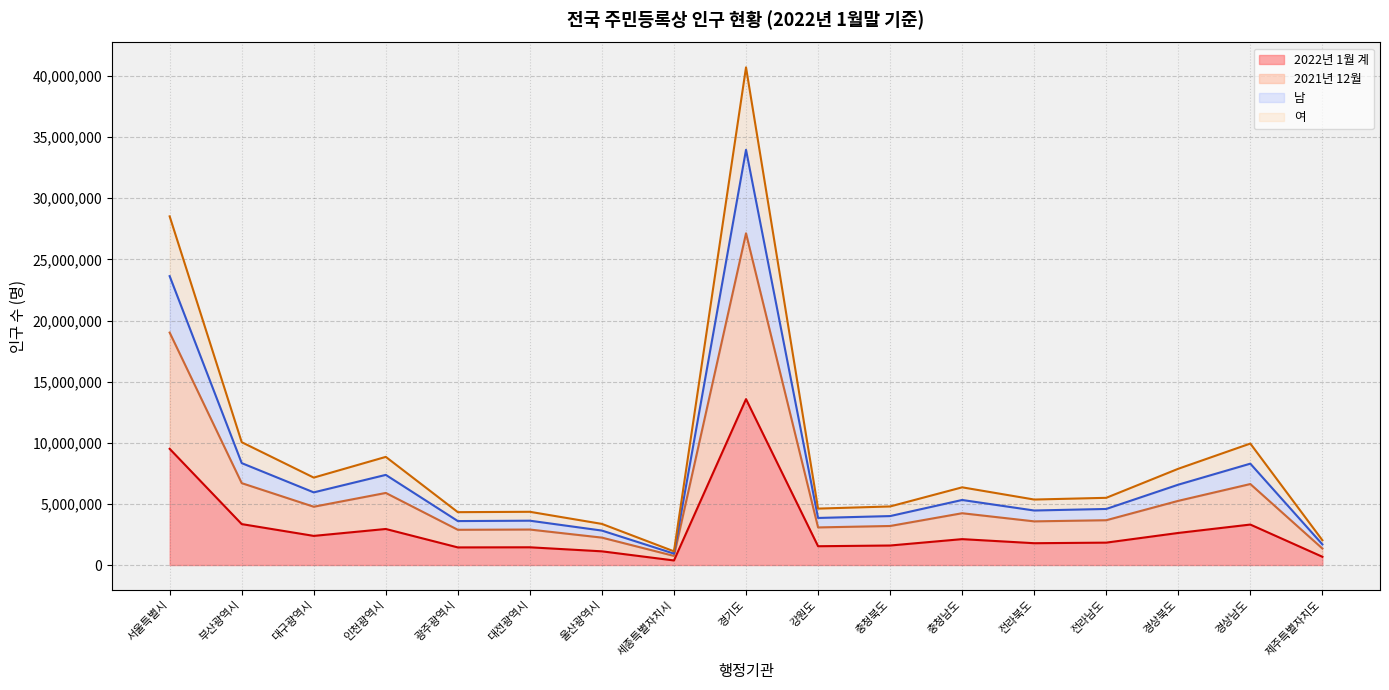

What position from the right is 서울특별시?

17